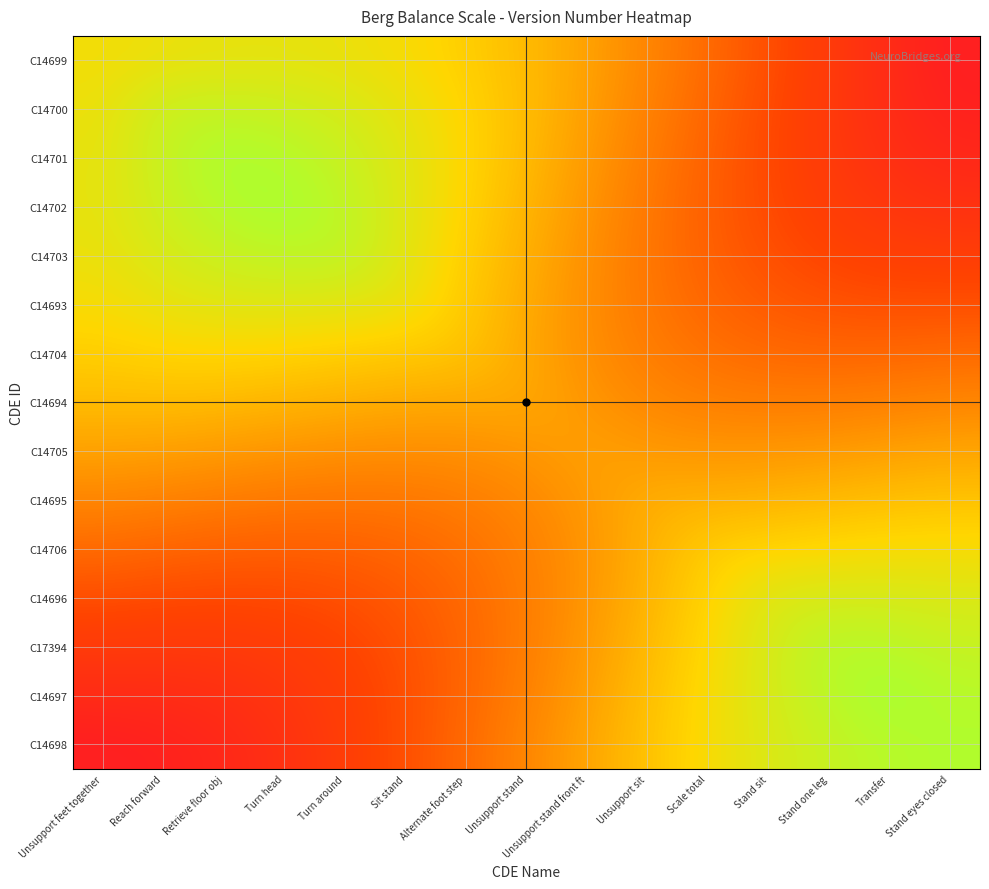

What is the spread (max minus min) of values at Retrieve floor obj?

3.5